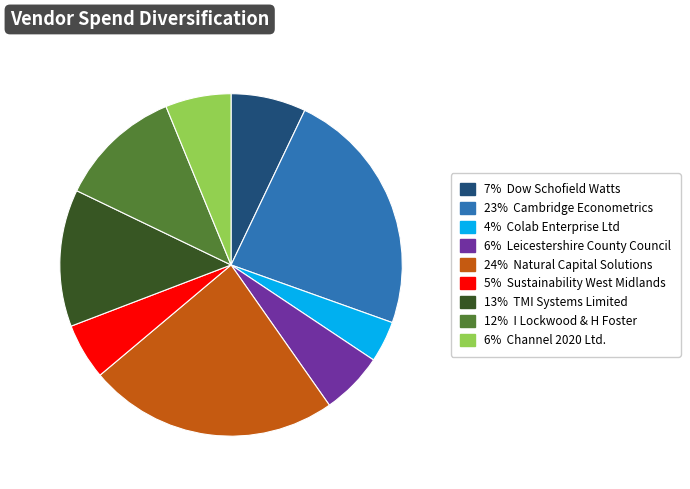

Is there a majority slice in this chart?

No